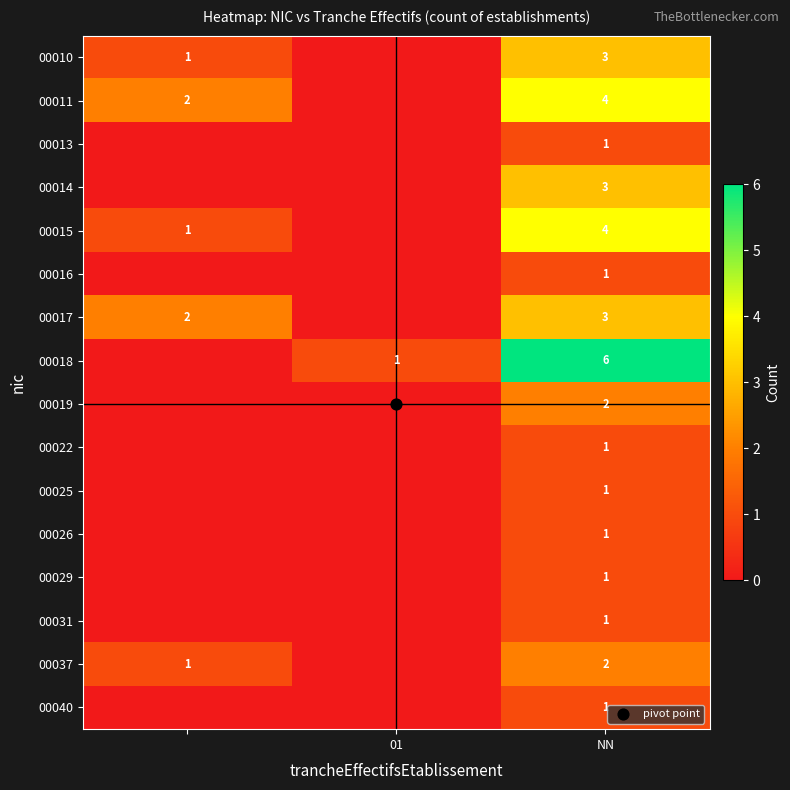

The value of 00025 at 01 is 1. True or false?

False